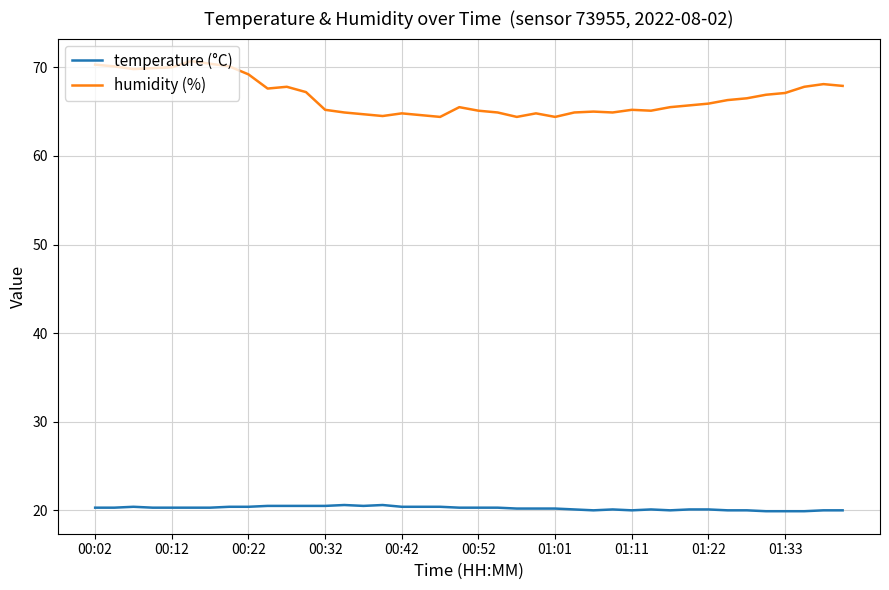

What is the difference between the second highest and second lowest values in the humidity (%) series?

6.0